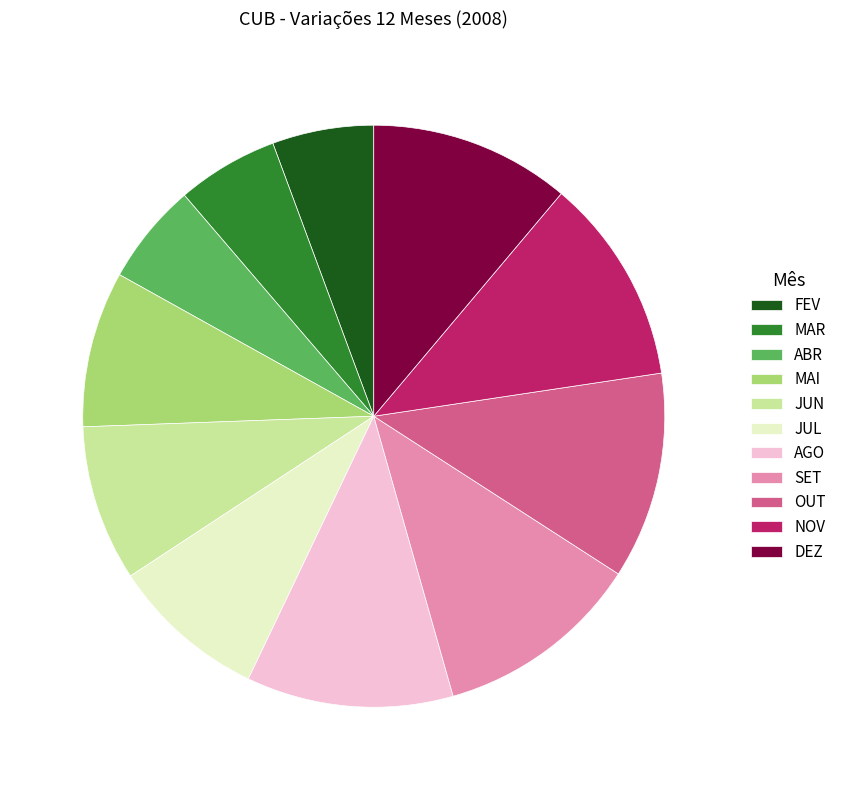

Approximately how many times larger is the value at OUT compared to DEZ?

1.0